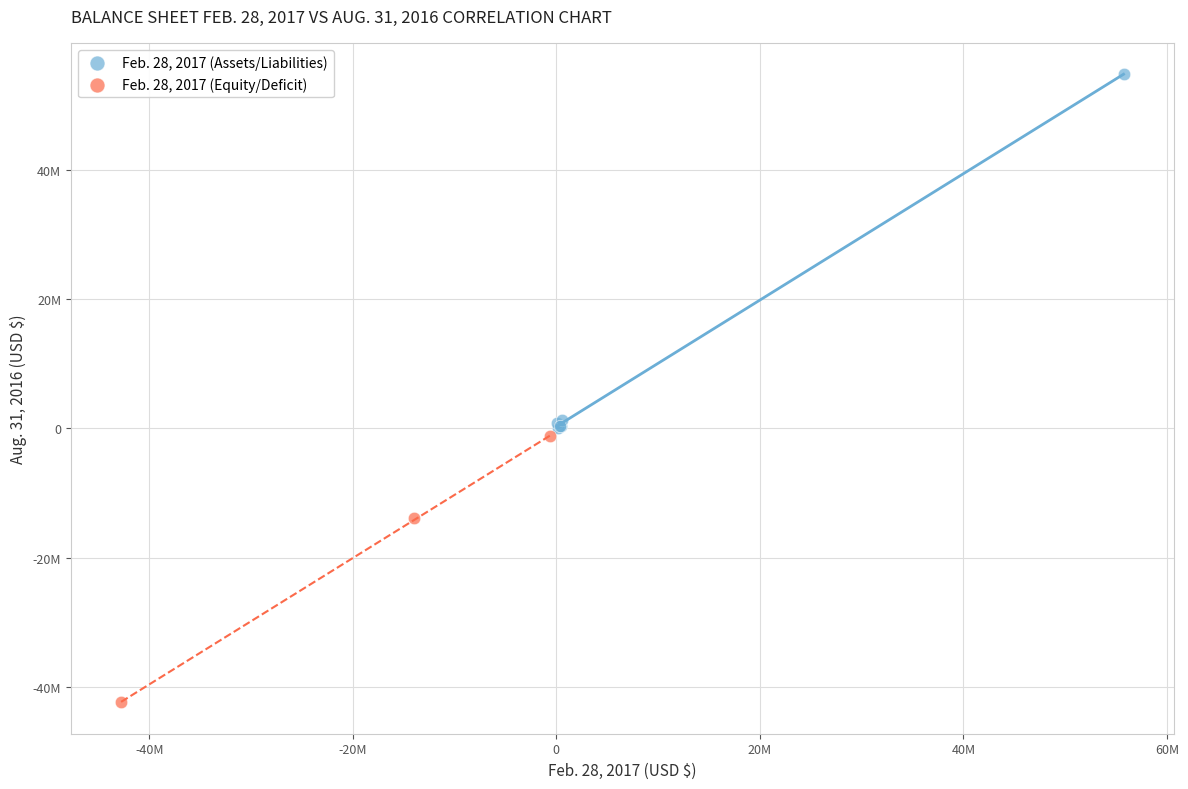

Which series contains the lowest Y value?

Feb. 28, 2017 (Equity/Deficit)